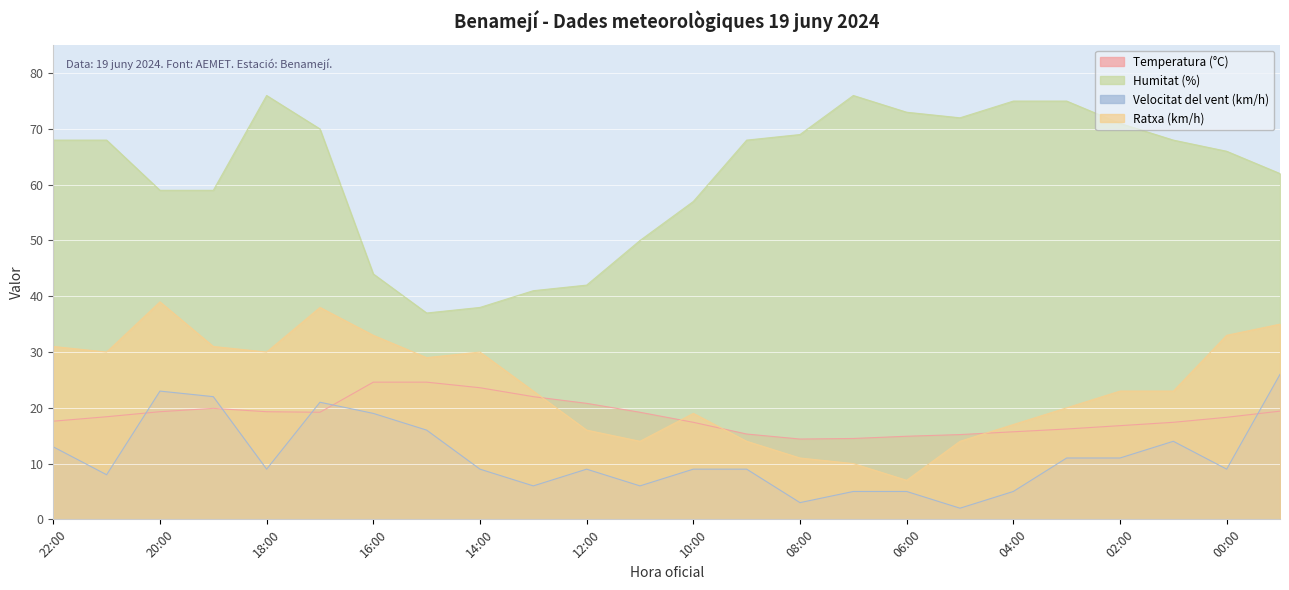

Reading right to left, list all the values displayed in this chart.

Temperatura (°C): 19.4	18.3	17.4	16.8	16.2	15.7	15.2	14.9	14.5	14.4	15.3	17.4	19.2	20.8	22.0	23.6	24.6	24.6	19.2	19.3	19.9	19.3	18.4	17.6
Humitat (%): 62.0	66.0	68.0	71.0	75.0	75.0	72.0	73.0	76.0	69.0	68.0	57.0	50.0	42.0	41.0	38.0	37.0	44.0	70.0	76.0	59.0	59.0	68.0	68.0
Velocitat del vent (km/h): 26.0	9.0	14.0	11.0	11.0	5.0	2.0	5.0	5.0	3.0	9.0	9.0	6.0	9.0	6.0	9.0	16.0	19.0	21.0	9.0	22.0	23.0	8.0	13.0
Ratxa (km/h): 35.0	33.0	23.0	23.0	20.0	17.0	14.0	7.0	10.0	11.0	14.0	19.0	14.0	16.0	23.0	30.0	29.0	33.0	38.0	30.0	31.0	39.0	30.0	31.0